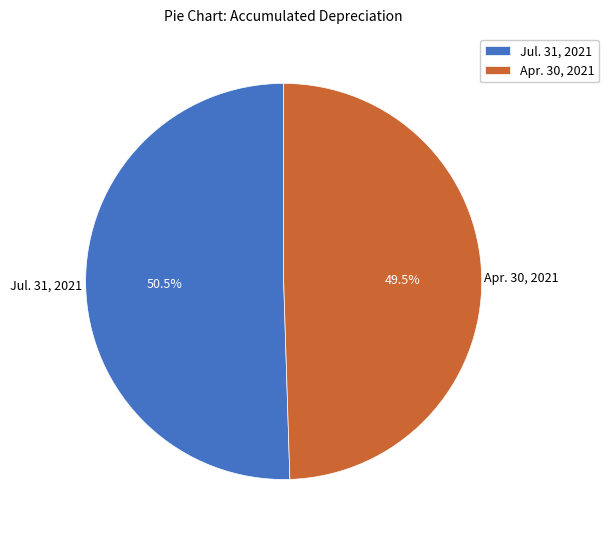

Rank the categories by value from lowest to highest.

Apr. 30, 2021, Jul. 31, 2021